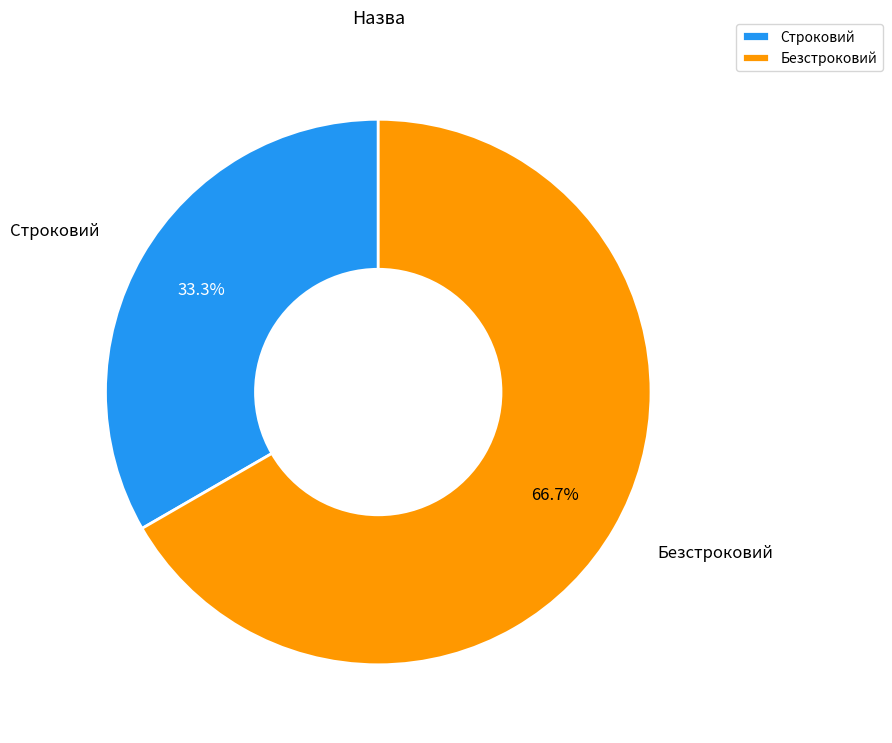

To the nearest percent, what is the combined percentage of Безстроковий and Строковий?

100%